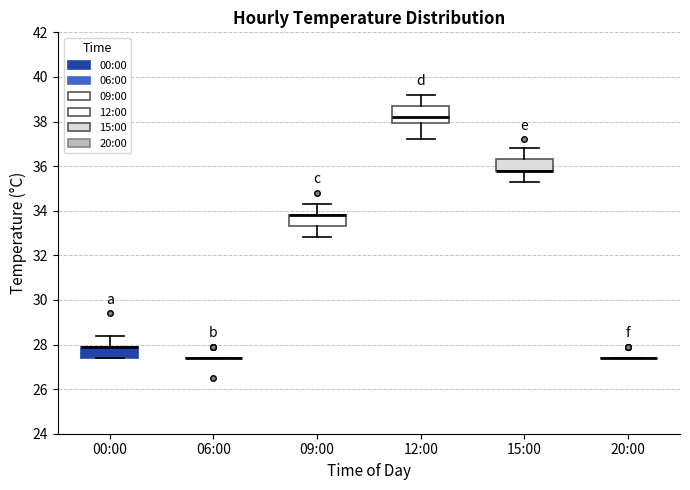

Reading left to right, transcribe this box plot: for each box, give where its median line is, the range the box spans, and where its two whiskers end, as read against the y-axis. The values are not printed on the chart, so give them approximately, as read against the axis.

00:00: median 28.0 (drawn on the box's upper edge), box 27.4 to 28.0, whiskers 27.4 to 28.4
06:00: box collapsed to a line at 27.4, whiskers 27.4 to 27.4
09:00: median 33.8 (drawn on the box's upper edge), box 33.4 to 33.8, whiskers 32.8 to 34.4
12:00: median 38.2, box 38.0 to 38.8, whiskers 37.2 to 39.2
15:00: median 35.8 (drawn on the box's lower edge), box 35.8 to 36.4, whiskers 35.4 to 36.8
20:00: box collapsed to a line at 27.4, whiskers 27.4 to 27.4